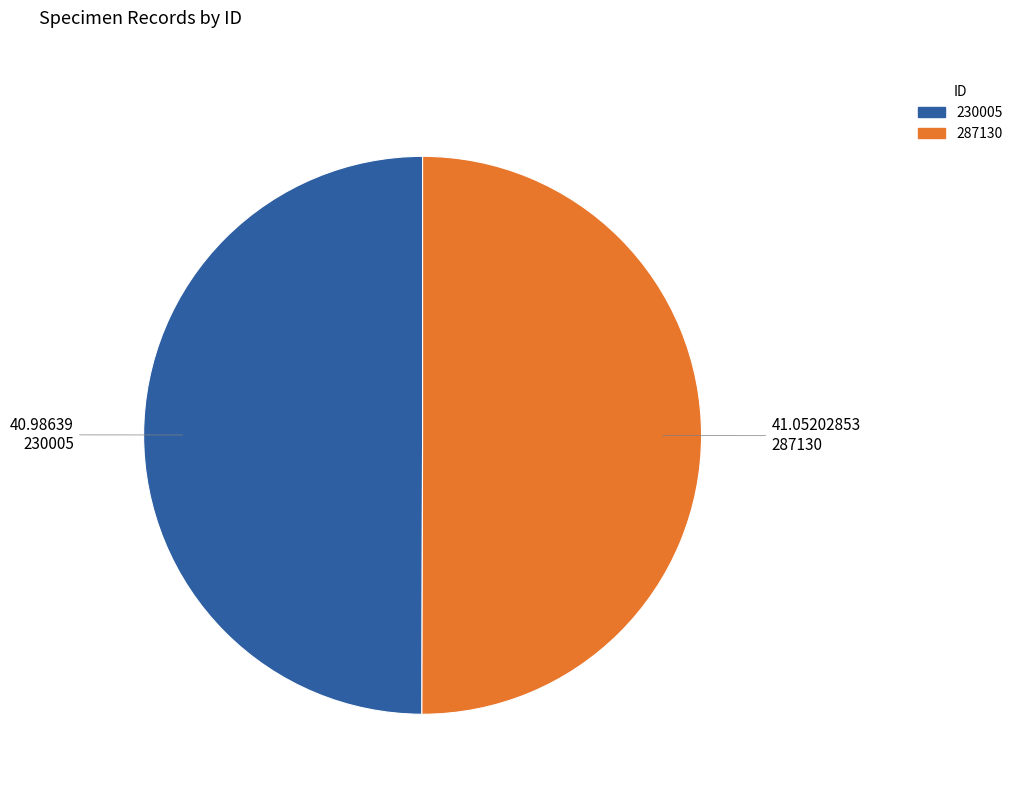

The 287130 slice represents 50% of the pie. True or false?

True